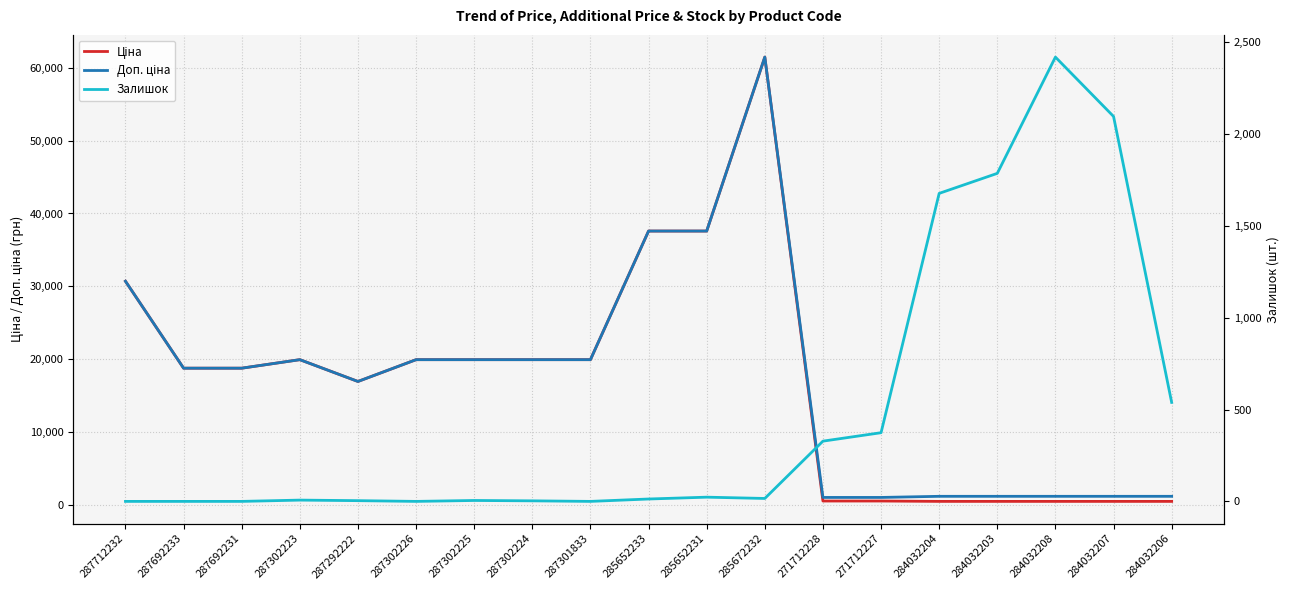

Rank the series at 284032203 from lowest to highest value.

Ціна, Доп. ціна, Залишок